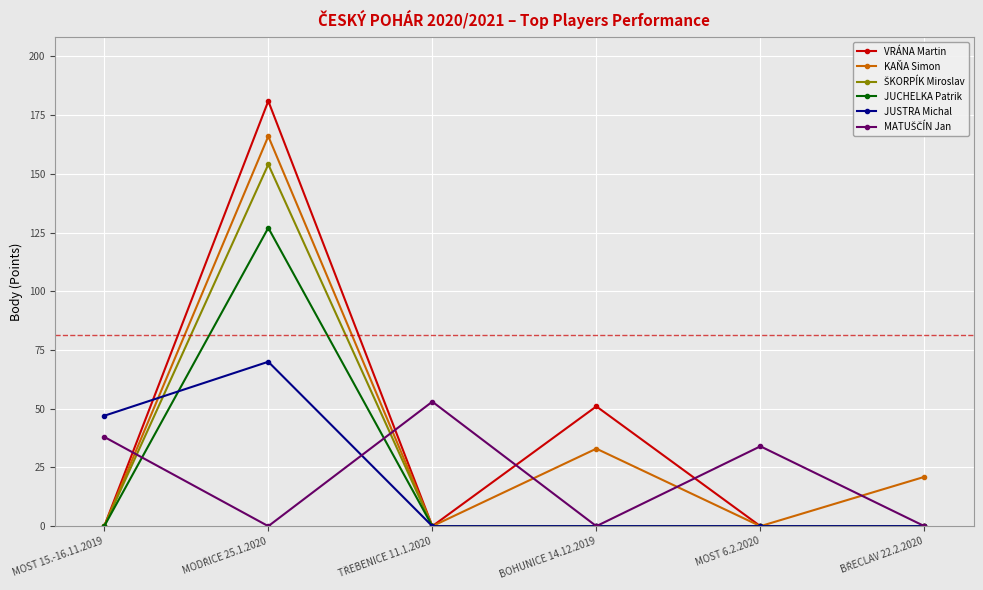

True or false: KAŇA Simon has more than 0 points higher than both neighbors.

True